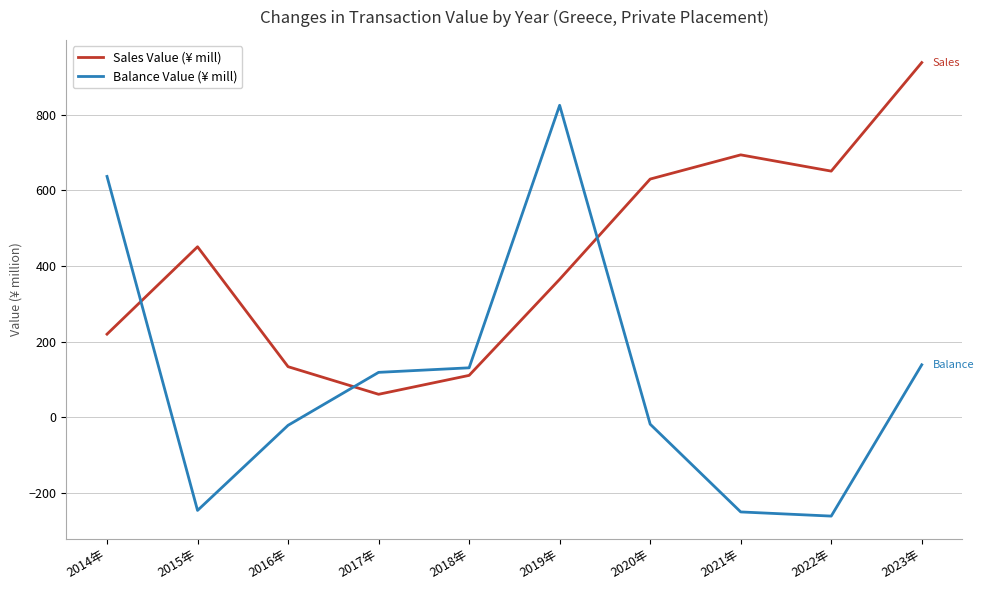

True or false: Balance Value (¥ mill) and Sales Value (¥ mill) cross at least once.

True